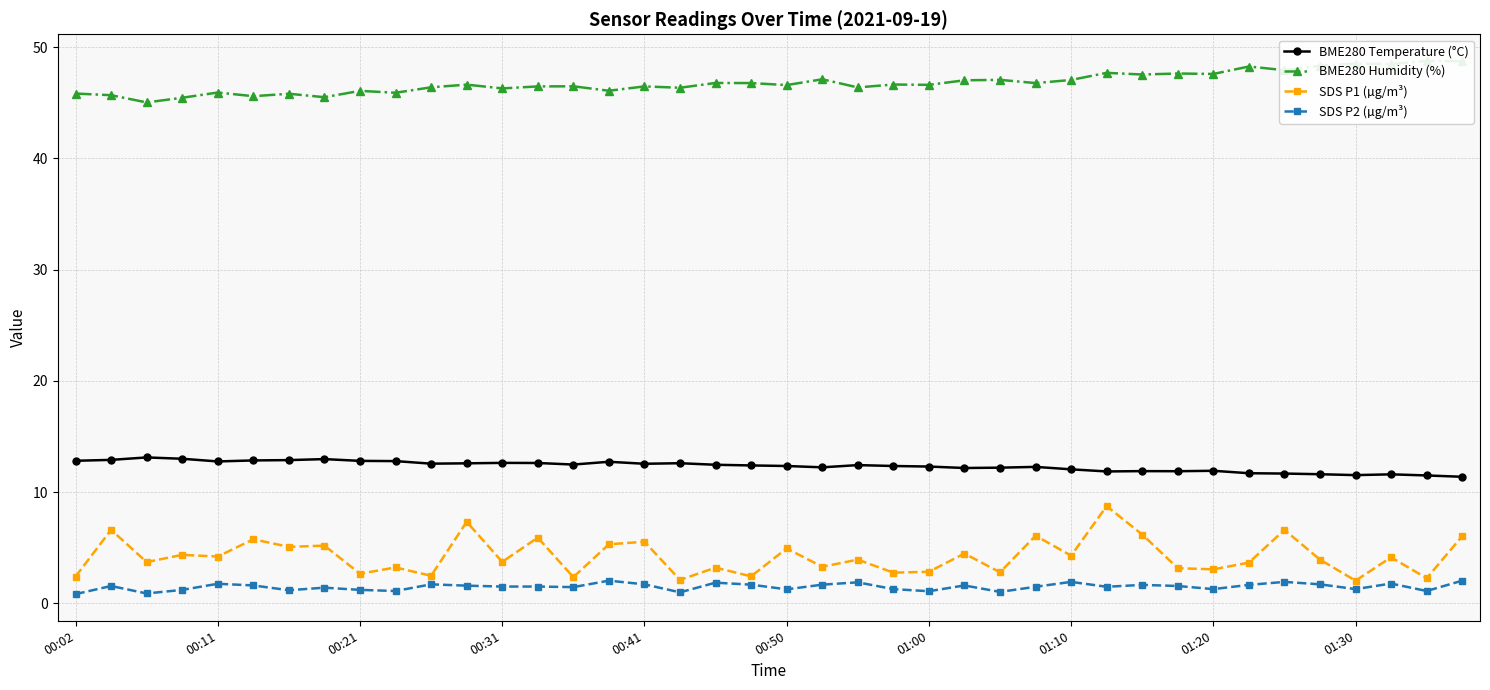

What is the highest value of the SDS P2 (µg/m³) series?

2.0